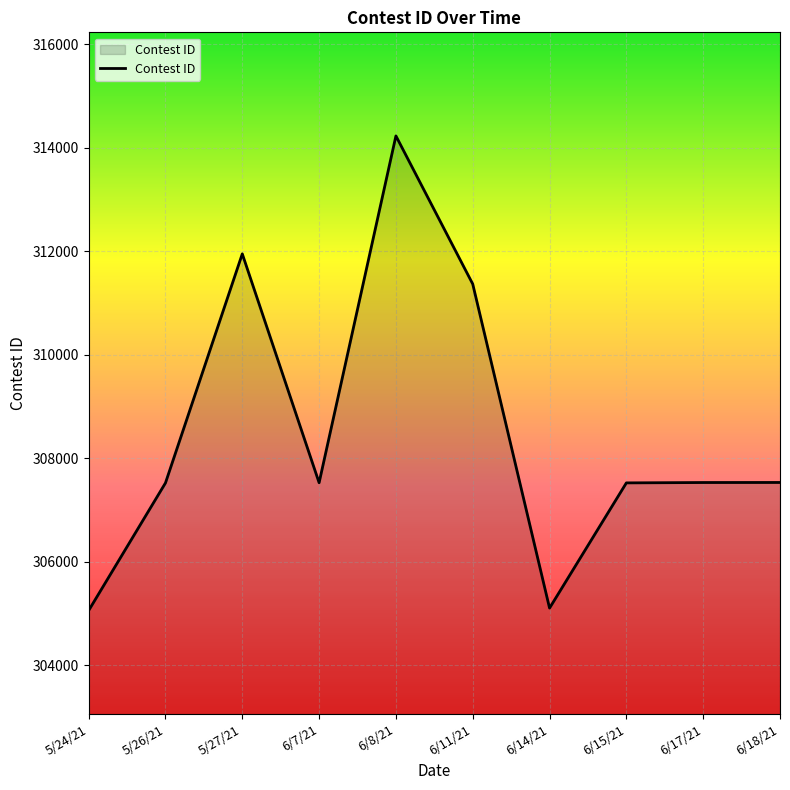

The value at 6/15/21 is 307525. True or false?

True